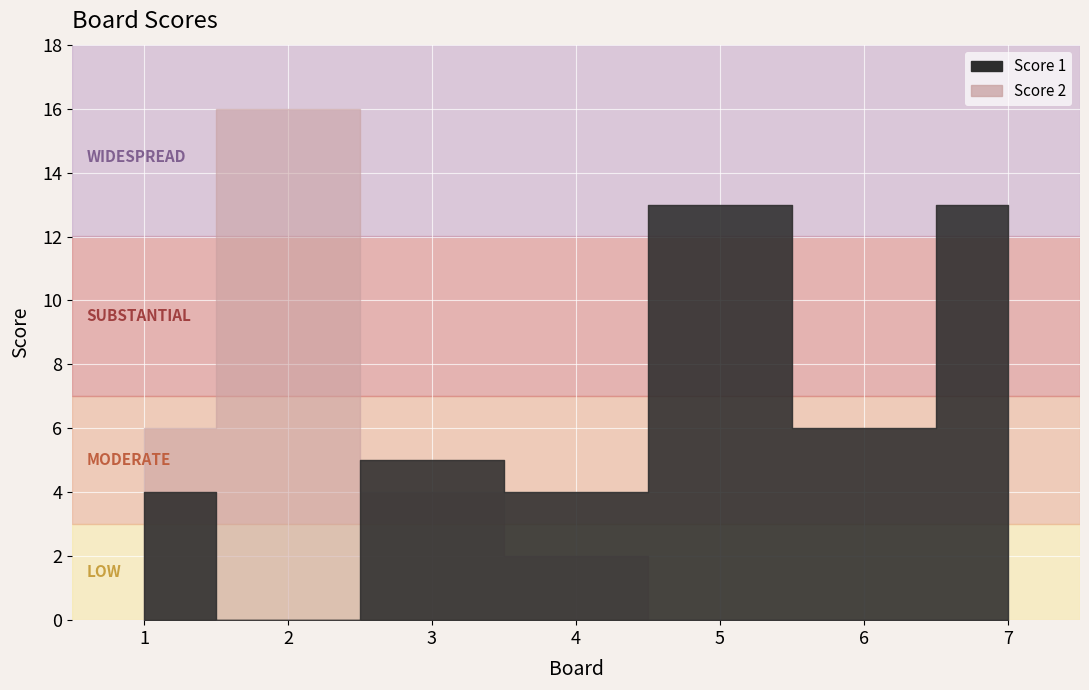

Is it true that Score 1 equals 7 at 2?

False